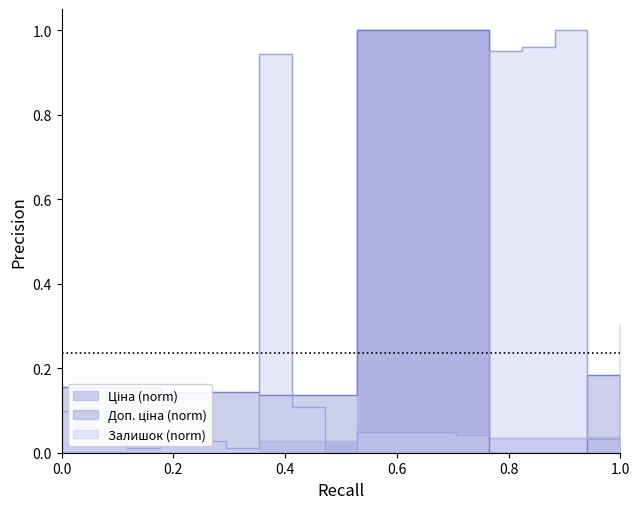

What is the average value of the Залишок series?

0.3